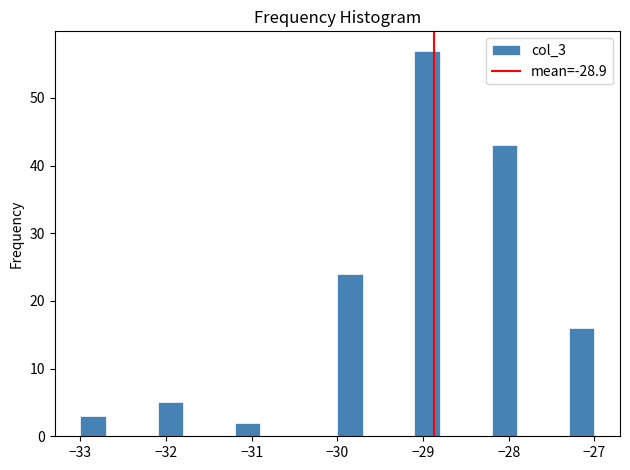

Around what value on the x-axis is the tallest bar? Give the approximate position of its centre, as read against the axis.

-28.9